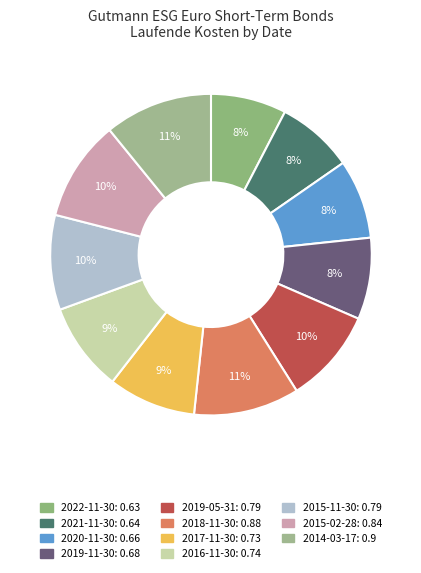

The 2018-11-30 slice represents 11% of the pie. True or false?

True